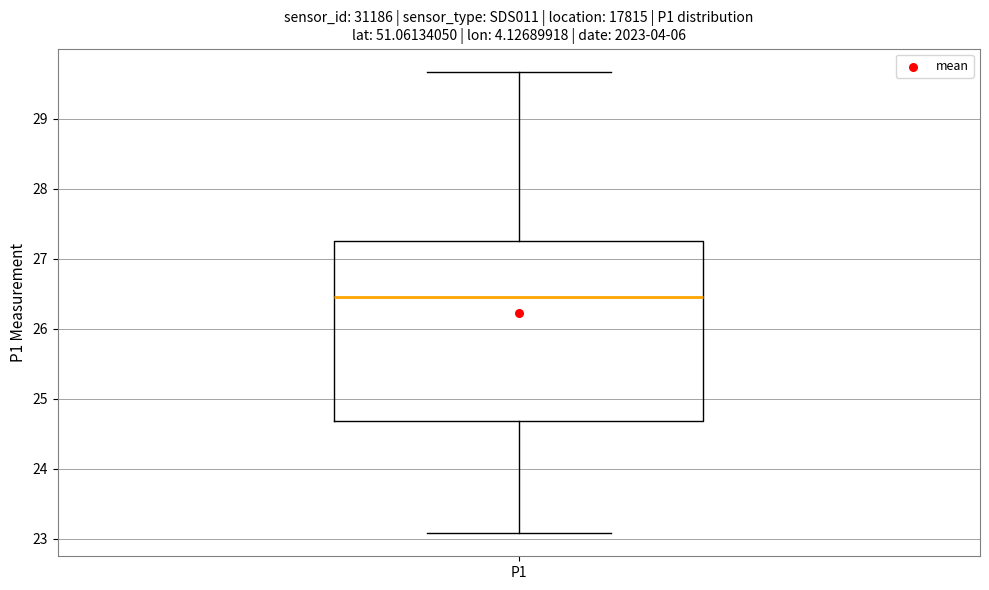

Transcribe this box plot: give where the median line is, the range the box spans, and where the two whiskers end, as read against the y-axis. The values are not printed on the chart, so give them approximately, as read against the axis.

median 26.5, box 24.7 to 27.3, whiskers 23.1 to 29.7